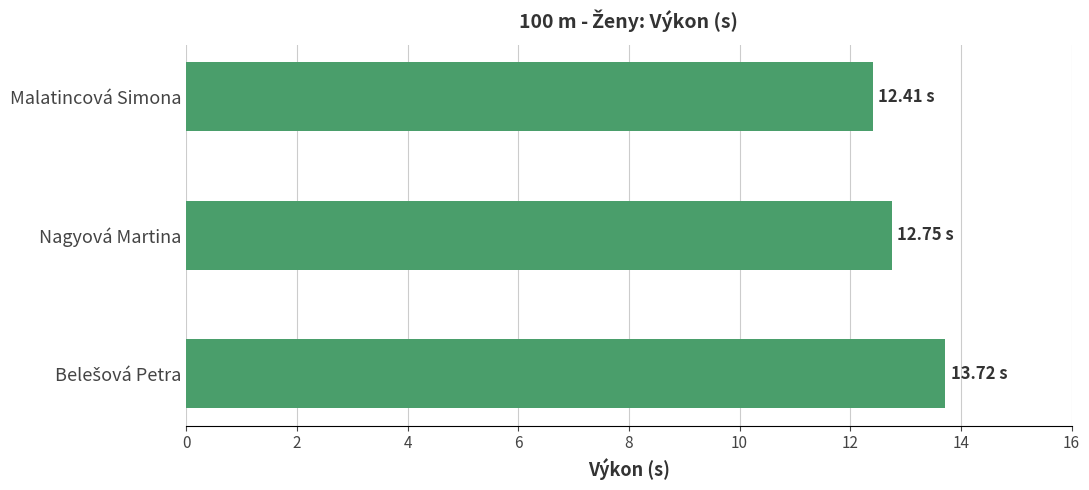

What is the greatest value displayed?

13.7